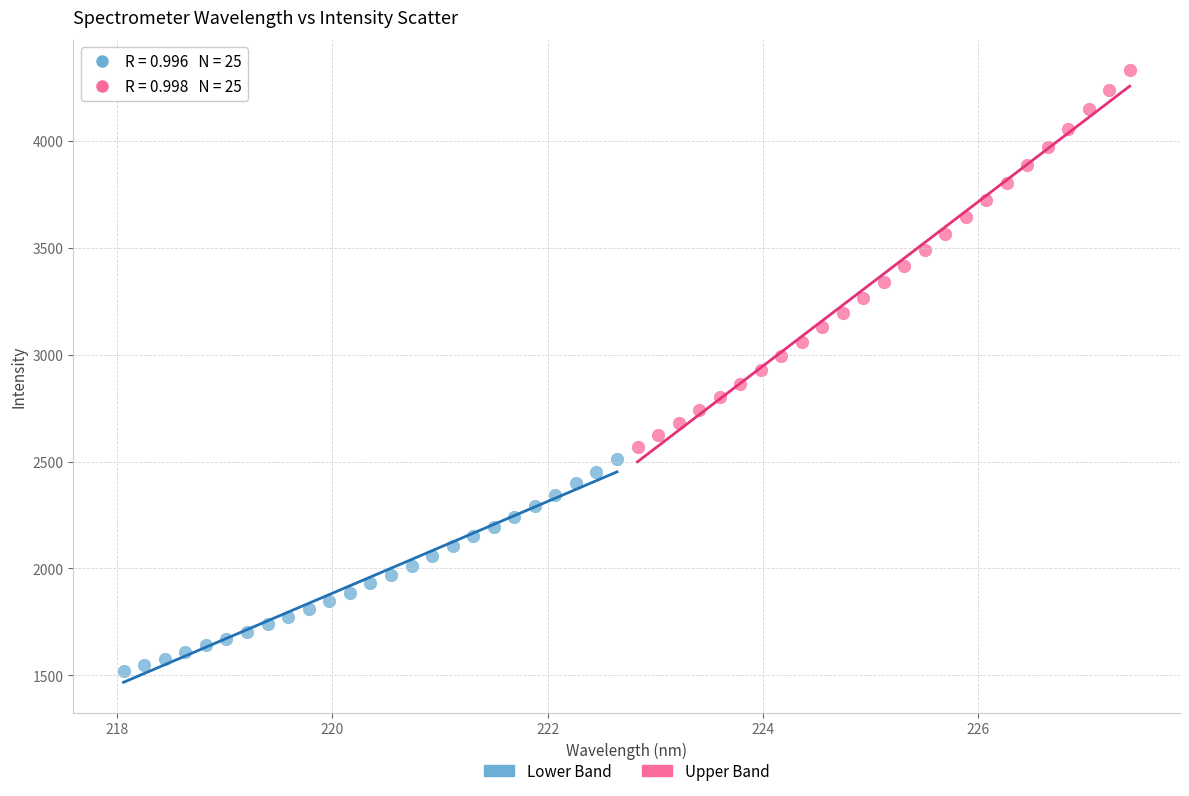

Which series reaches the minimum Y coordinate?

Lower Band